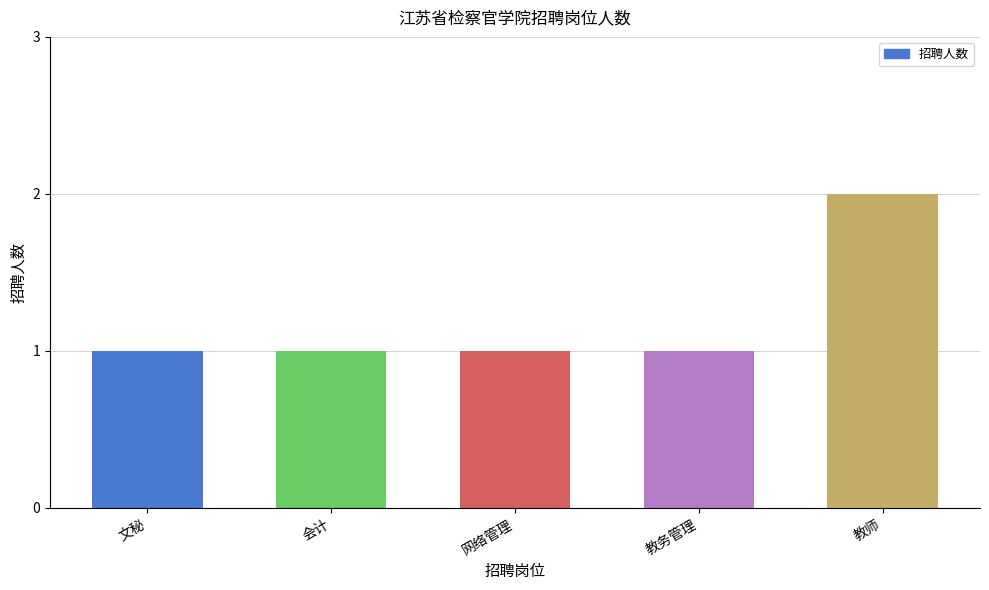

The value at 教师 is 2. True or false?

True